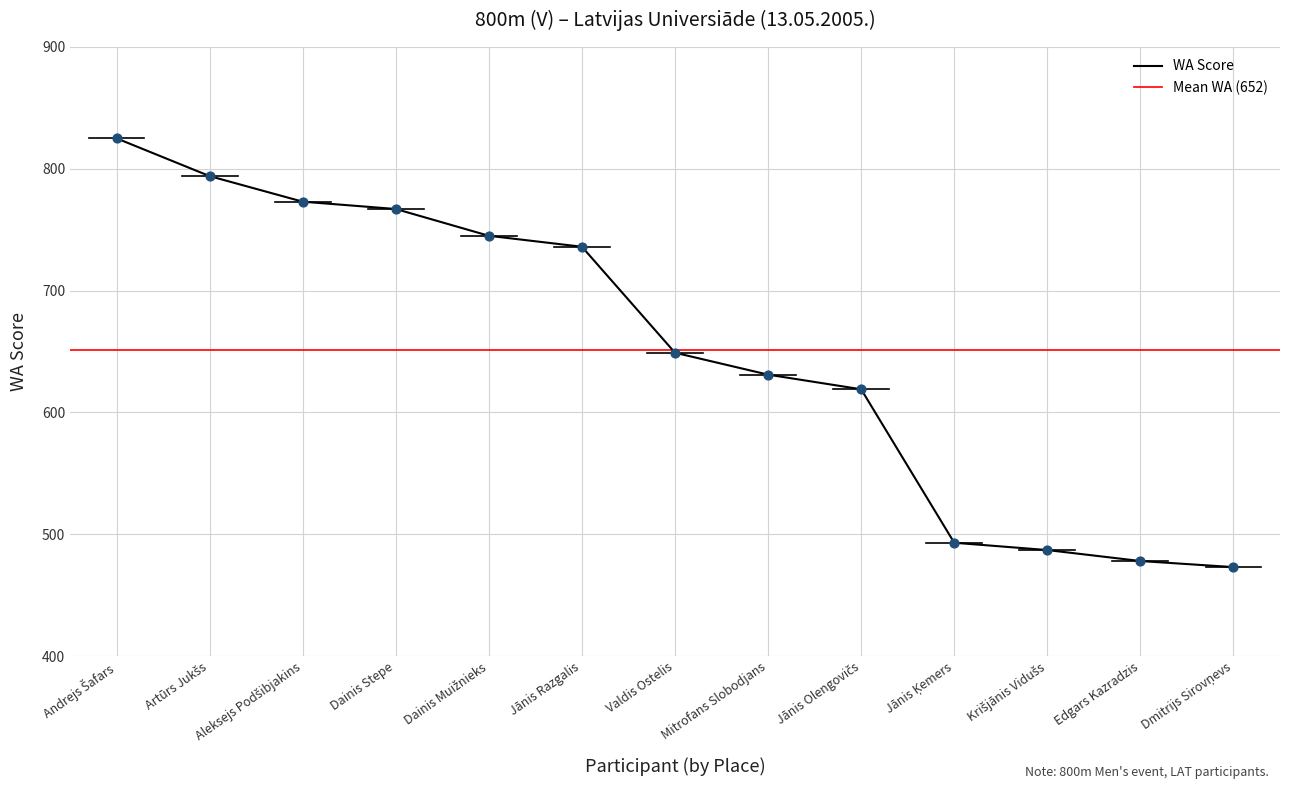

What is the ratio of the value at Mitrofans Slobodjans to the value at Dainis Stepe?

0.8